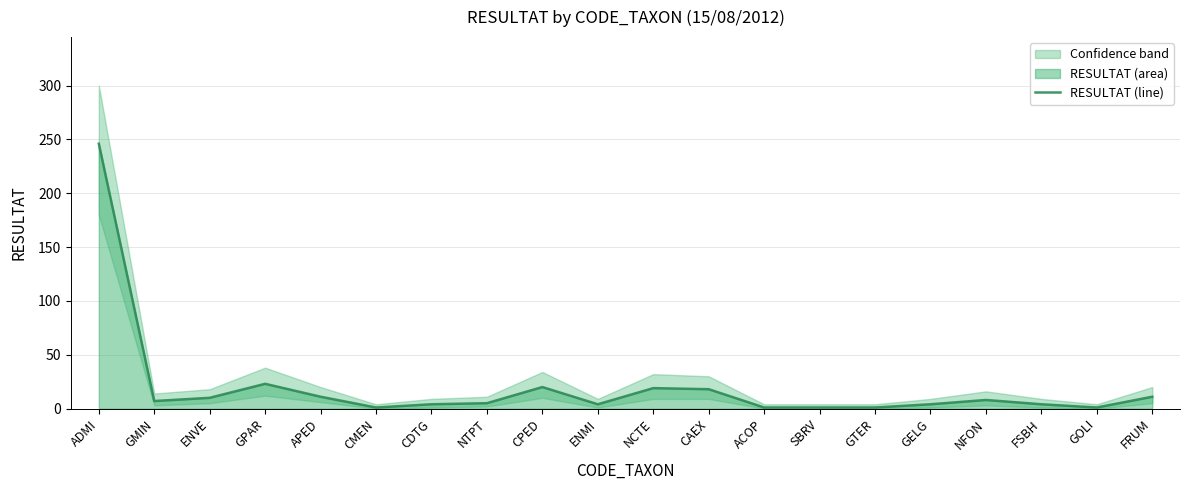

Read the value at NCTE, to the nearest 10.

20